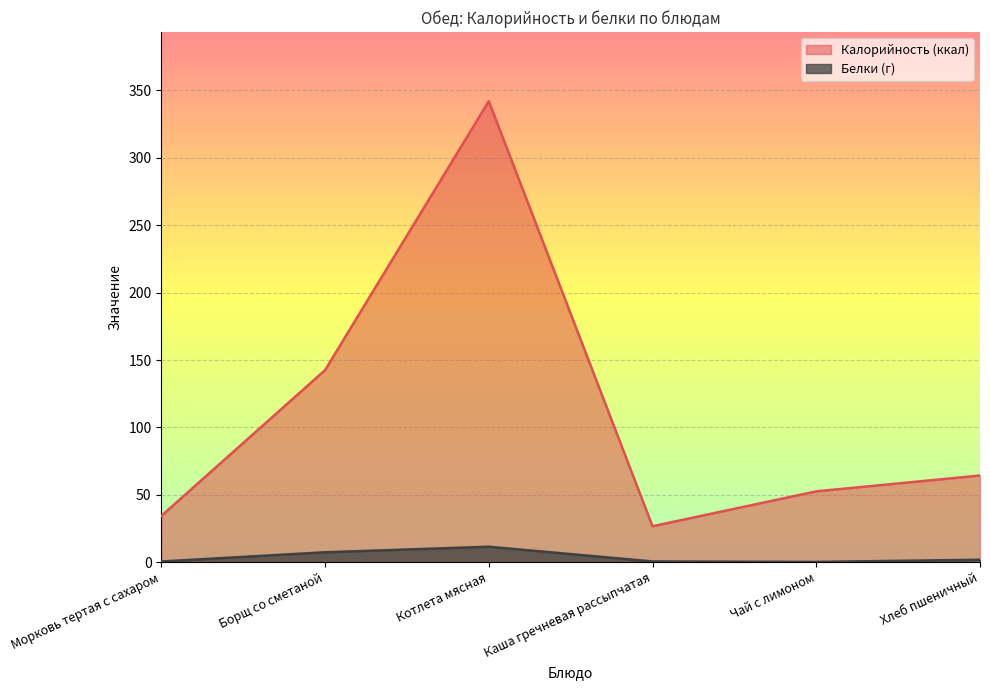

Which series has the largest total across all categories?

Калорийность (ккал)